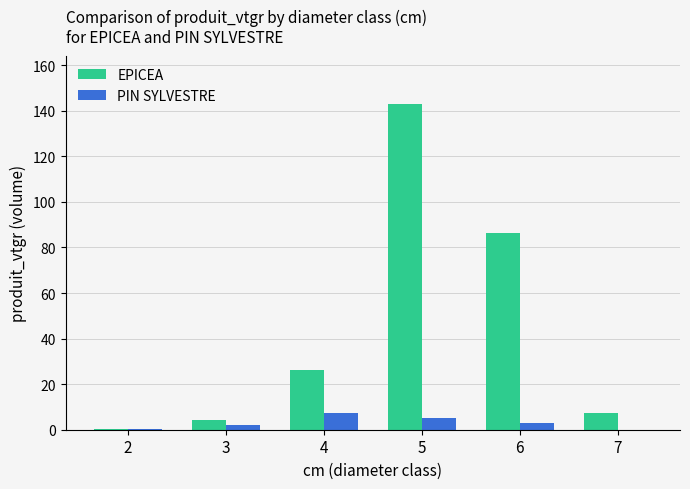

Between 3 and 5, which series saw the biggest shift?

EPICEA